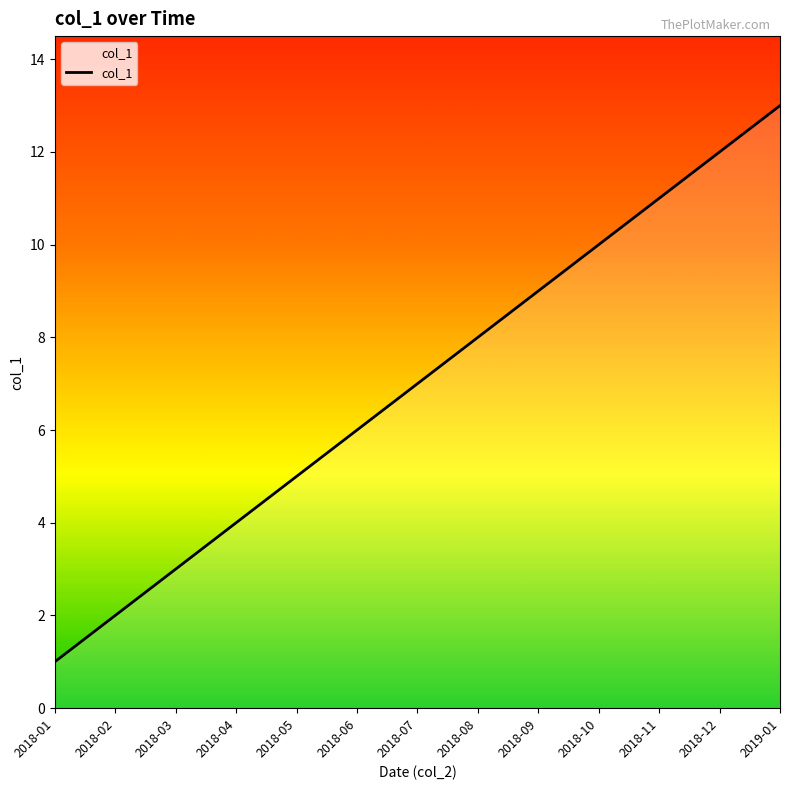

Between 2018-07 and 2018-11, which is larger?

2018-11